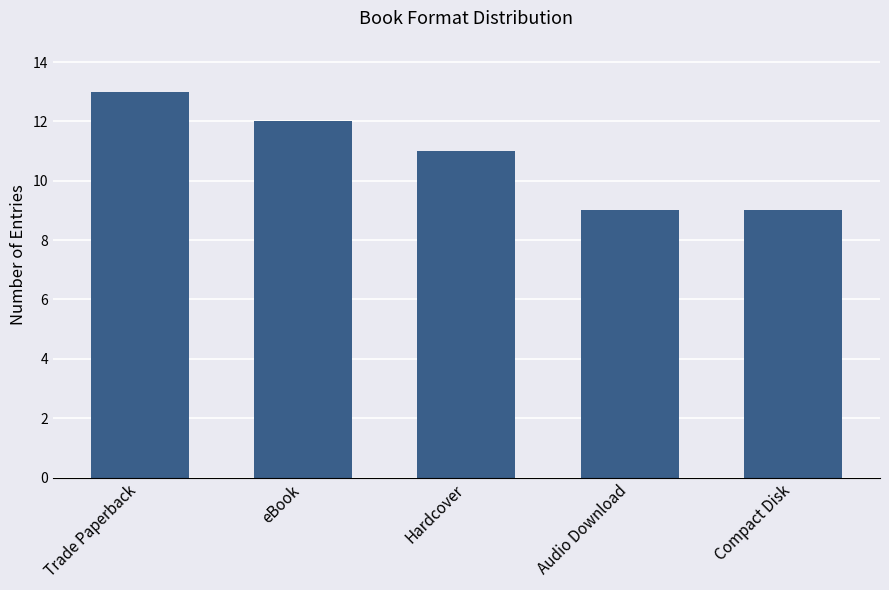

What is the label of the 5th bar from the left?

Compact Disk